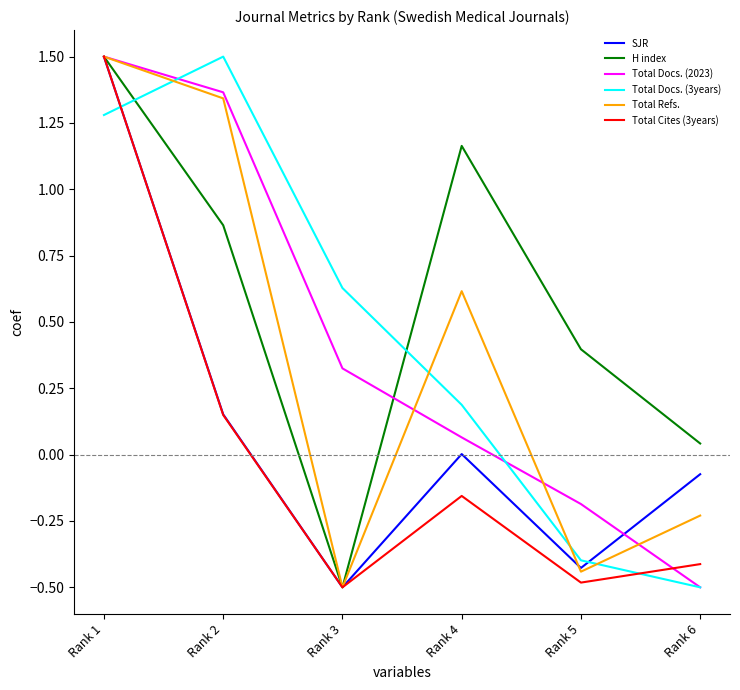

Rank the categories by H index value from lowest to highest.

Rank 3, Rank 6, Rank 5, Rank 2, Rank 4, Rank 1